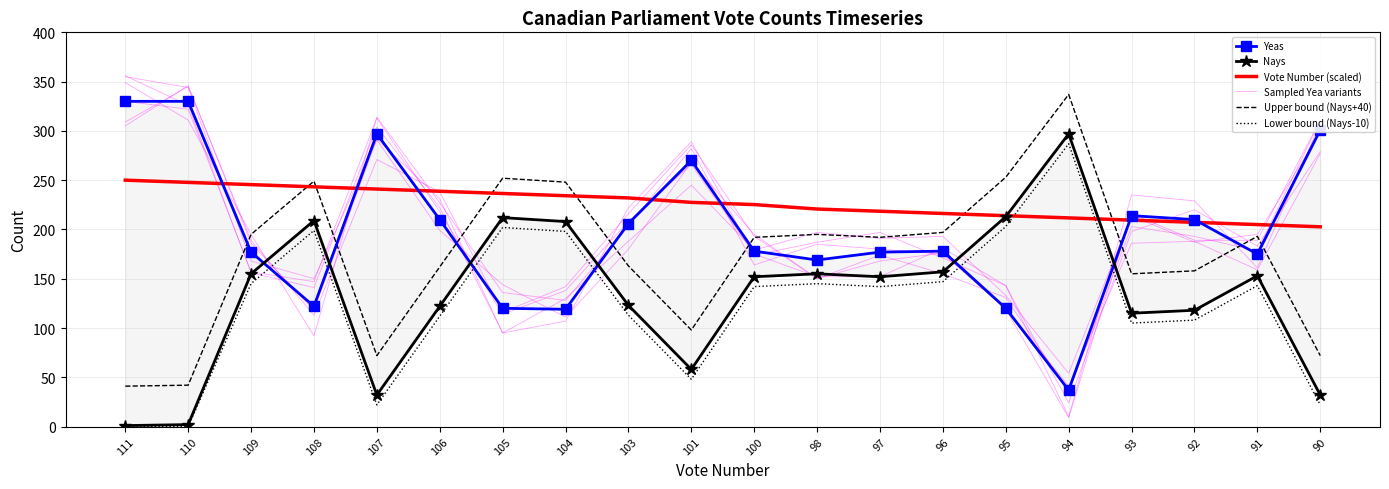

What is the value of the Vote Number (scaled) point at the 8th from the left?

234.2